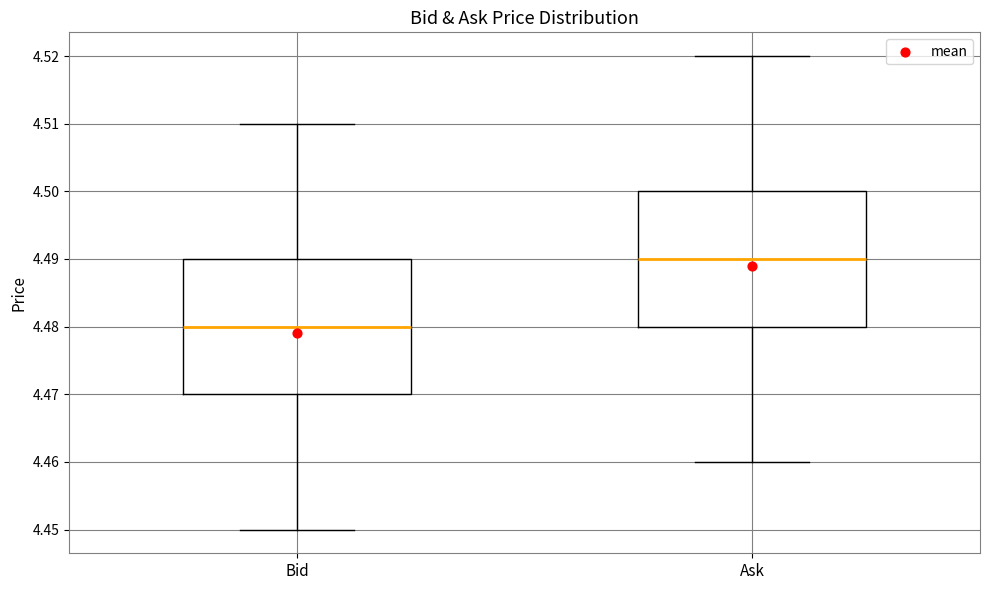

Reading left to right, read every box against the y-axis: the position of its median line, the range the box covers, and the ends of its whiskers. The values are not printed on the chart, so give them approximately, as read against the axis.

Bid: median 4.48, box 4.47 to 4.49, whiskers 4.45 to 4.51
Ask: median 4.49, box 4.48 to 4.50, whiskers 4.46 to 4.52